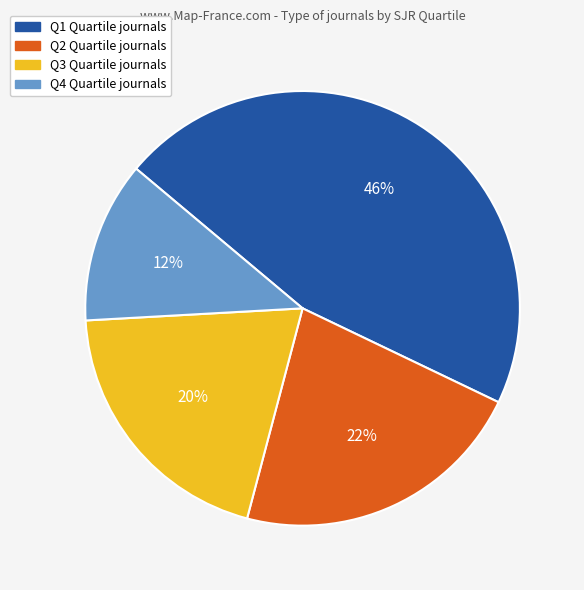

To the nearest percent, what percentage of the pie is Q3?

20%